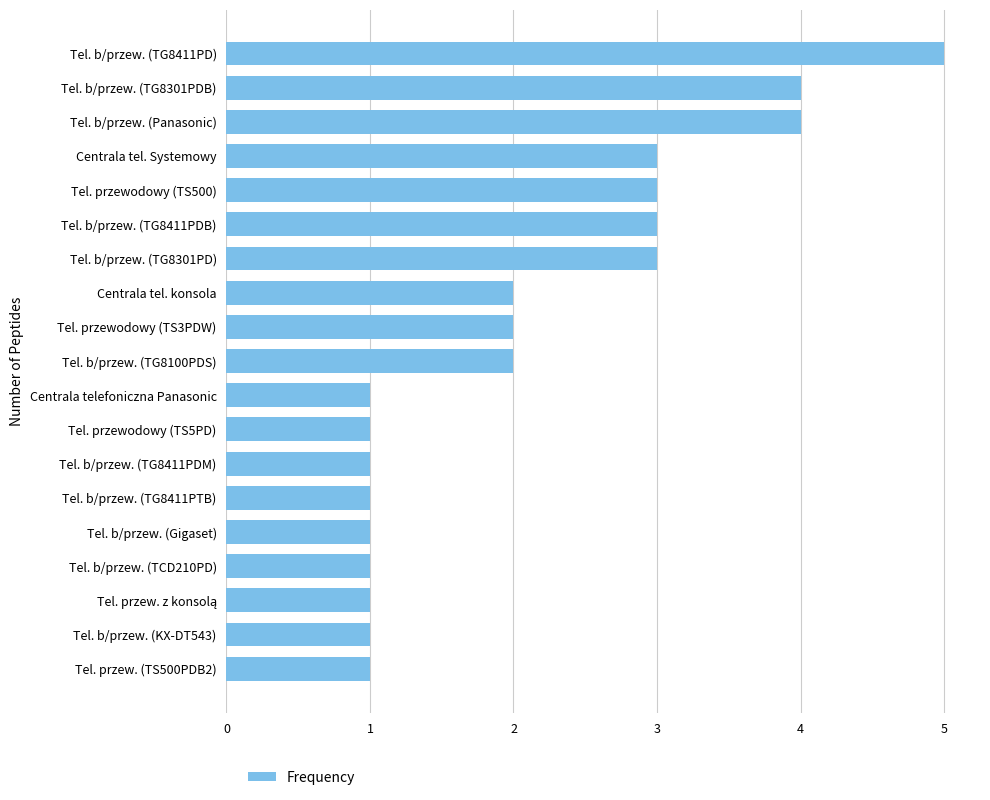

Are the bars horizontal?

Yes